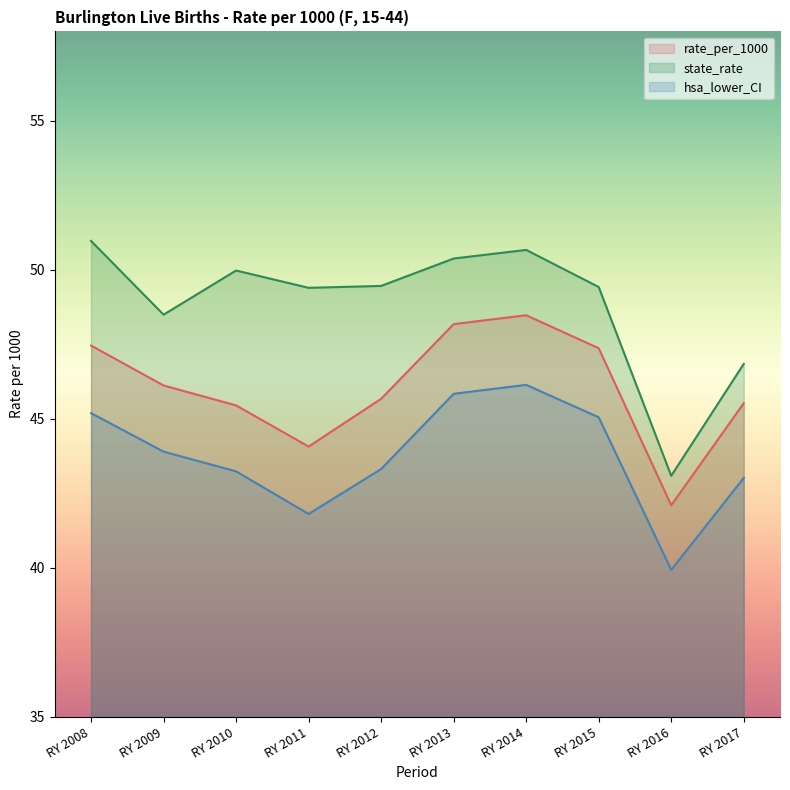

Which category has the lowest value across all series?

RY 2016